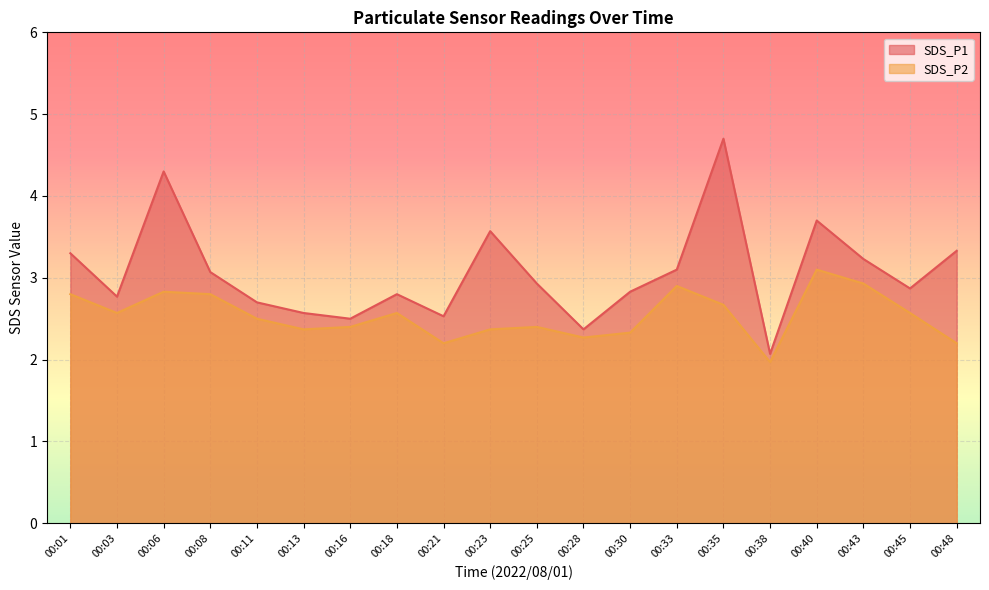

True or false: SDS_P1 and SDS_P2 intersect in this chart.

False